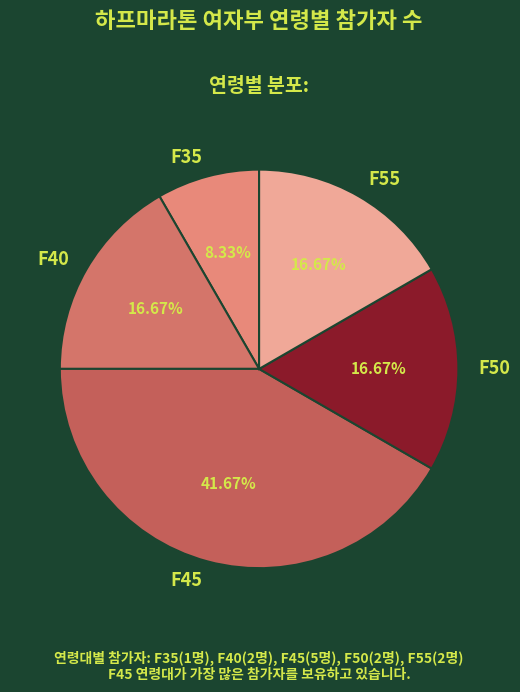

Do F40 and F50 together represent more than half of the pie?

No